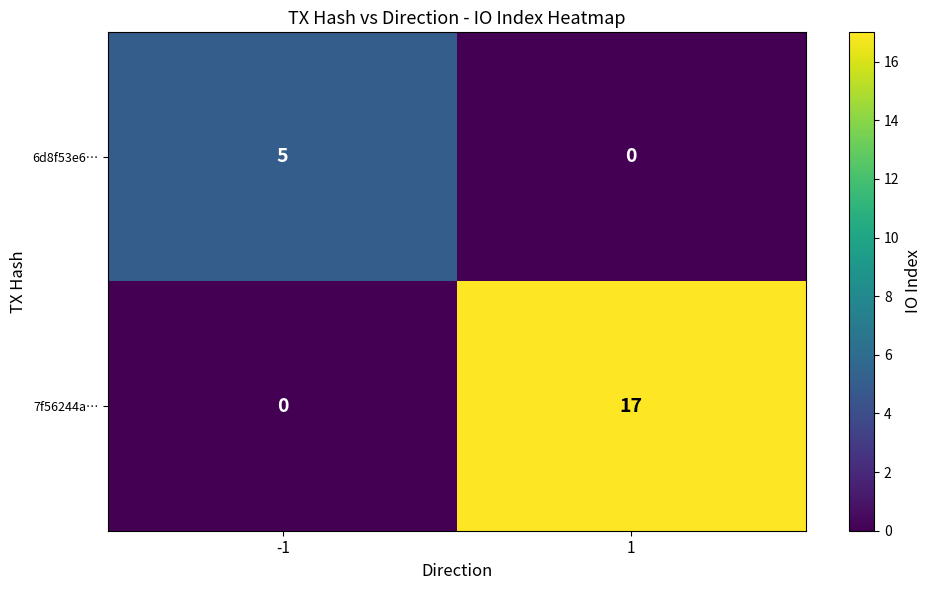

Rank the series by their maximum value, from highest to lowest.

7f56244a…, 6d8f53e6…